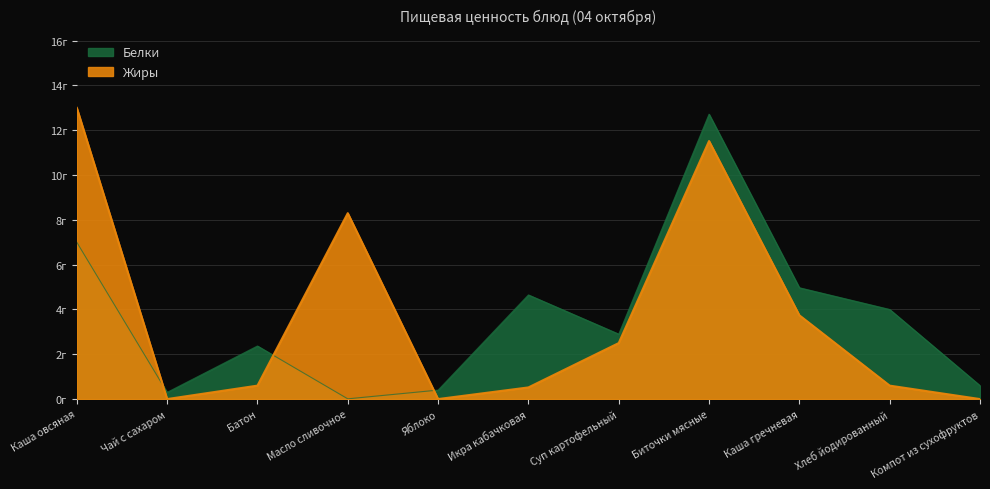

Is the value of Жиры at Каша гречневая greater than the value of Белки at Икра кабачковая?

No